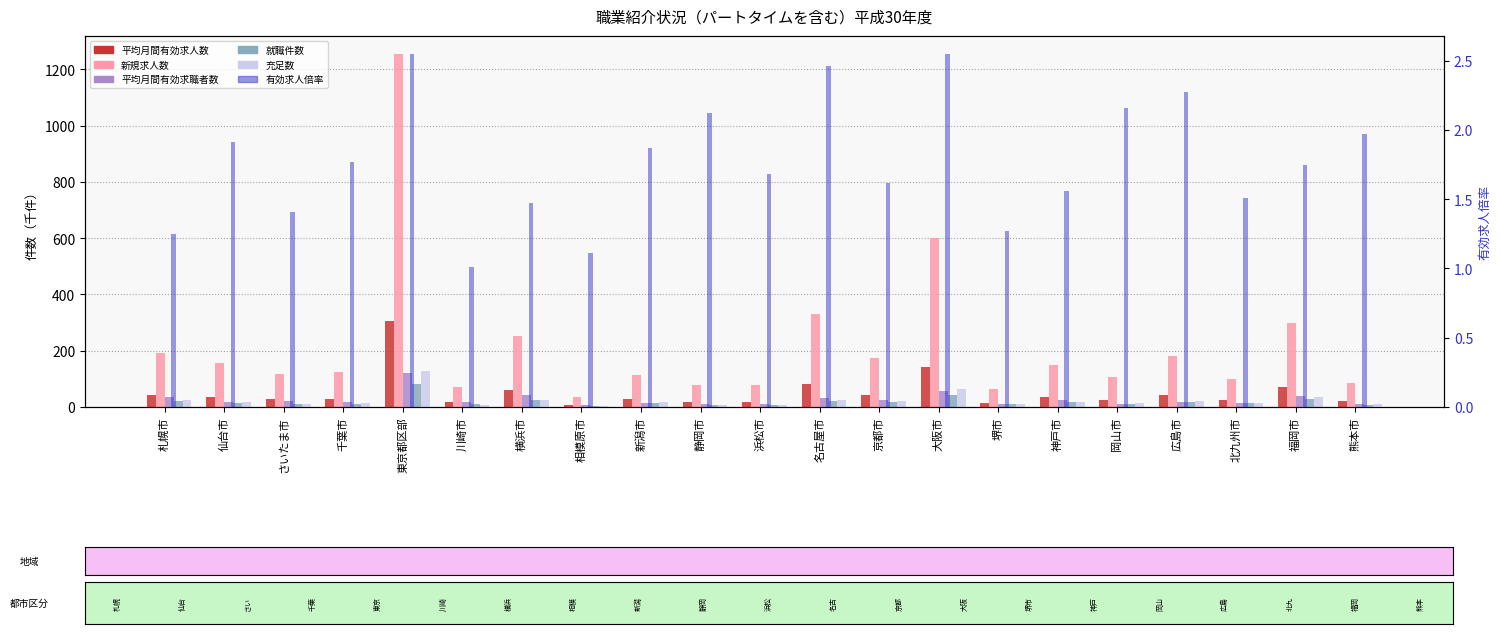

True or false: 就職件数 has a value of 8.8 at 熊本市.

True